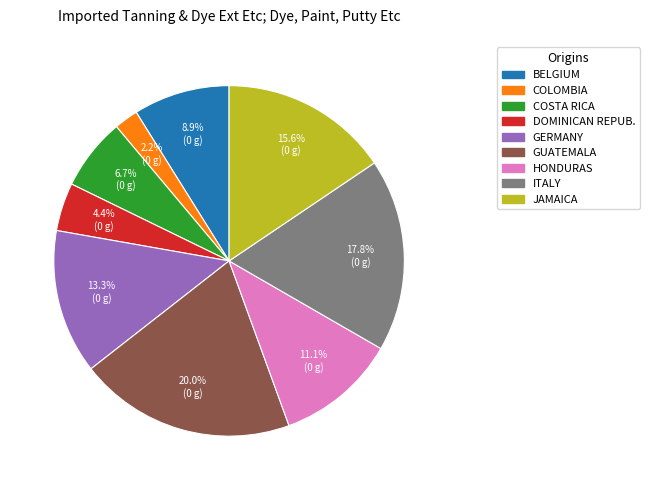

How many slices are in this pie chart?

9